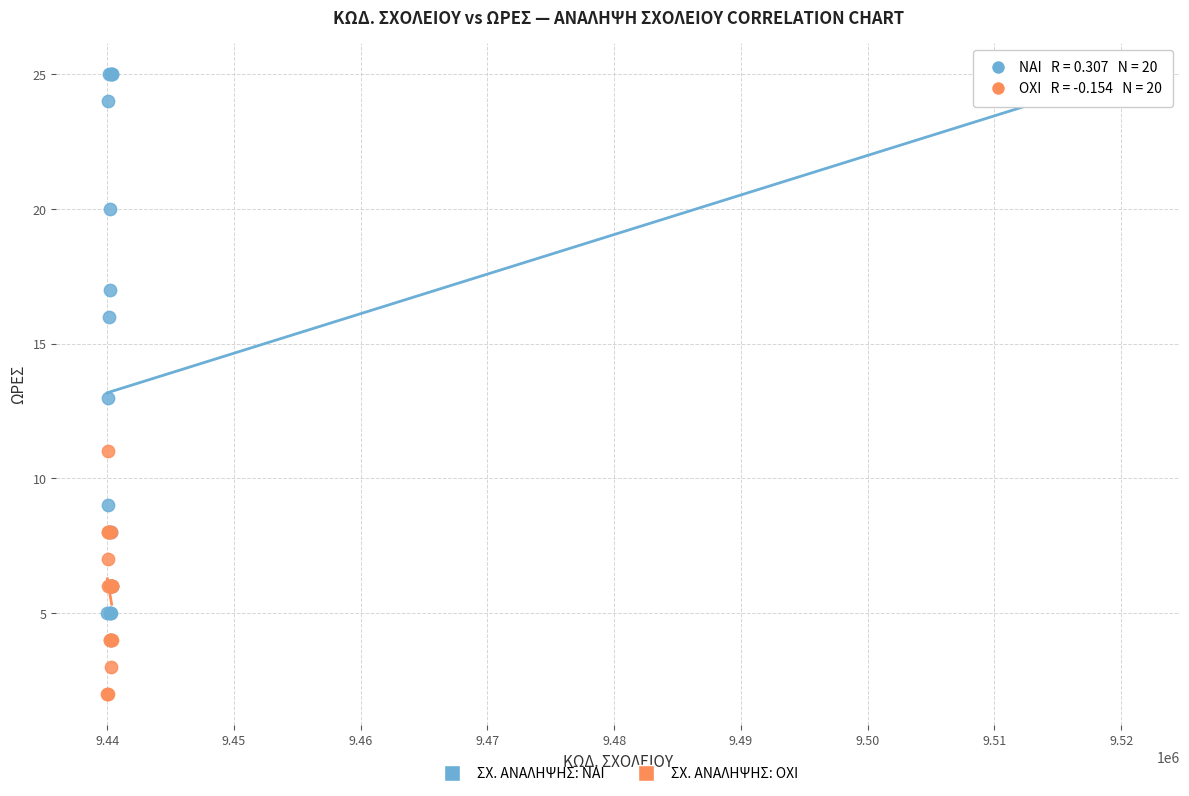

What are all the series names shown in the legend?

ΣΧ. ΑΝΑΛΗΨΗΣ: NAI, ΣΧ. ΑΝΑΛΗΨΗΣ: OXI